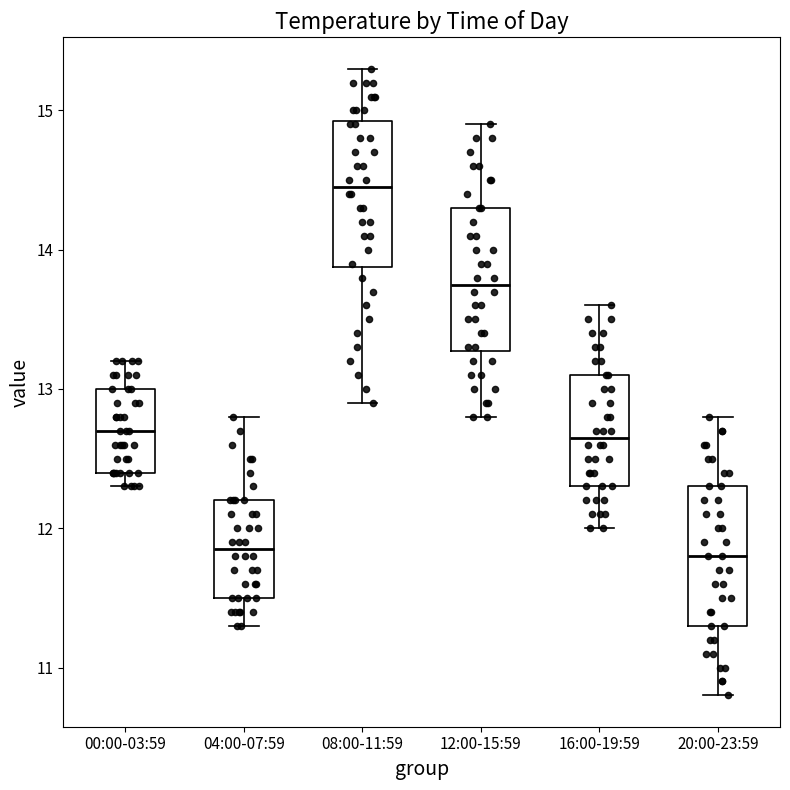

Reading left to right, transcribe this box plot: for each box, give where its median line is, the range the box spans, and where its two whiskers end, as read against the y-axis. The values are not printed on the chart, so give them approximately, as read against the axis.

00:00-03:59: median 12.7, box 12.4 to 13.0, whiskers 12.3 to 13.2
04:00-07:59: median 11.9, box 11.5 to 12.2, whiskers 11.3 to 12.8
08:00-11:59: median 14.5, box 13.9 to 14.9, whiskers 12.9 to 15.3
12:00-15:59: median 13.8, box 13.3 to 14.3, whiskers 12.8 to 14.9
16:00-19:59: median 12.7, box 12.3 to 13.1, whiskers 12.0 to 13.6
20:00-23:59: median 11.8, box 11.3 to 12.3, whiskers 10.8 to 12.8